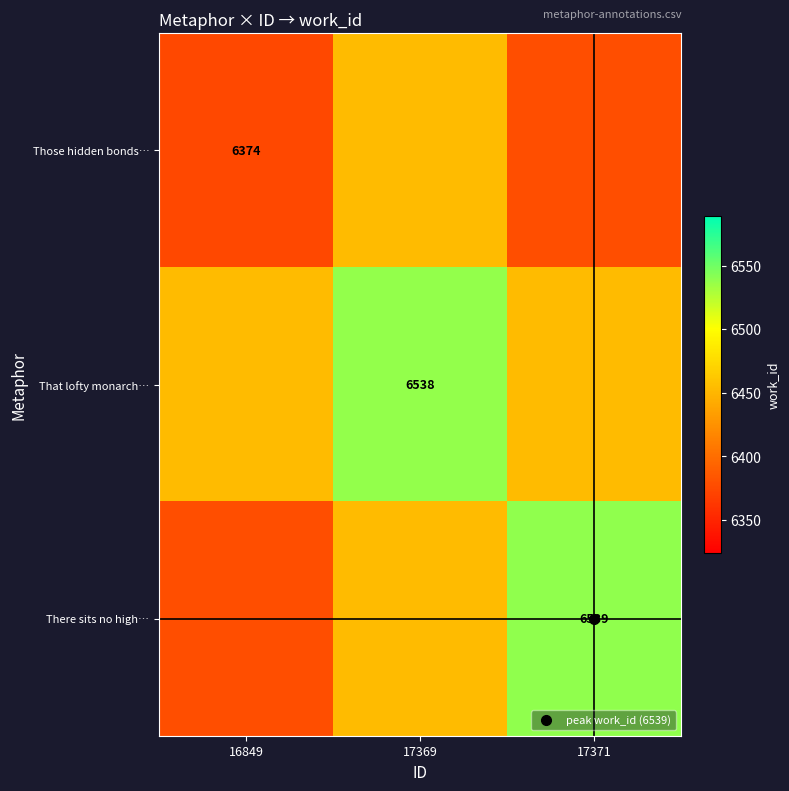

List the series in order of their overall mean, lowest first.

Those hidden bonds…, There sits no high…, That lofty monarch…